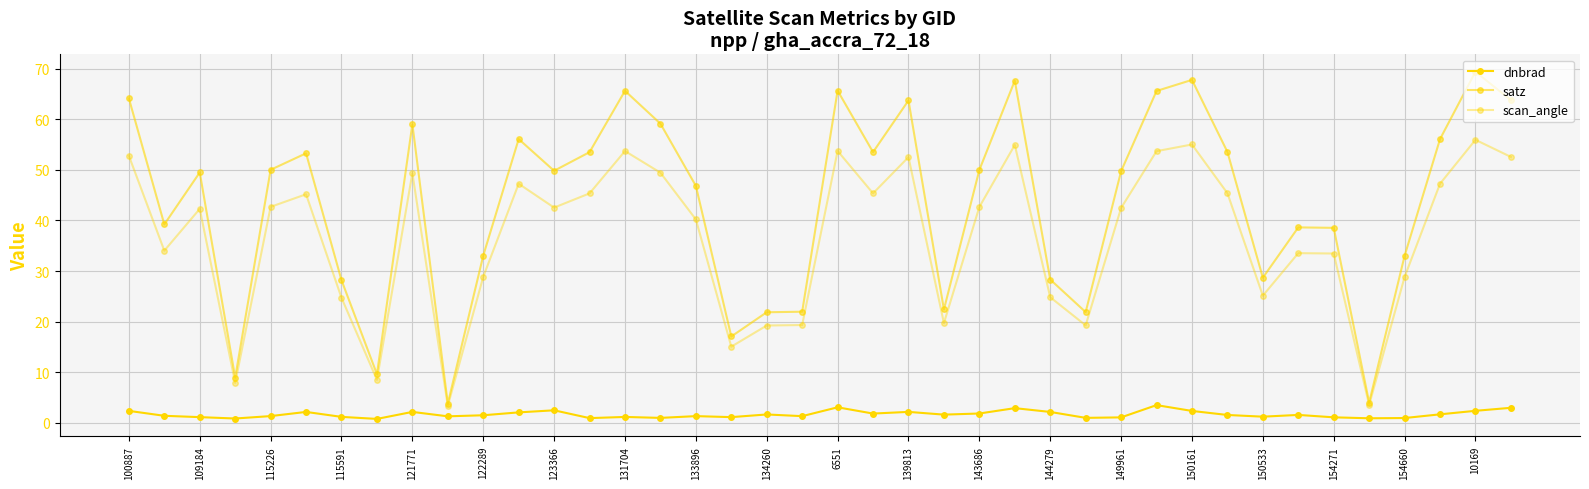

What is the smallest value displayed?

0.8